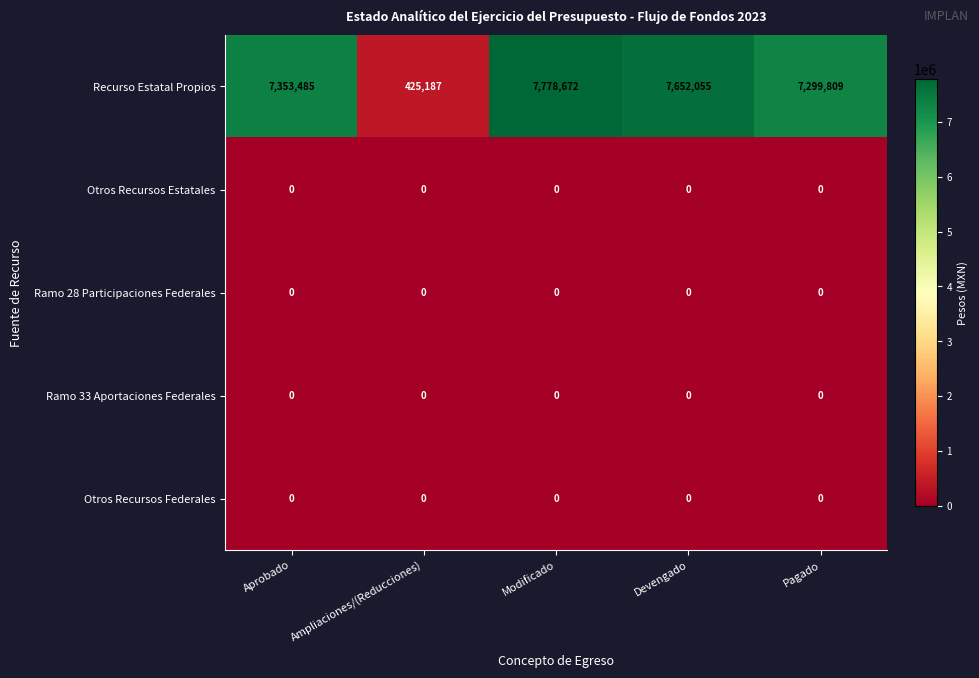

Reading left to right, extract all data points from this chart.

Recurso Estatal Propios: 7353485	425187	7778672	7652055	7299809
Otros Recursos Estatales: 0	0	0	0	0
Ramo 28 Participaciones Federales: 0	0	0	0	0
Ramo 33 Aportaciones Federales: 0	0	0	0	0
Otros Recursos Federales: 0	0	0	0	0